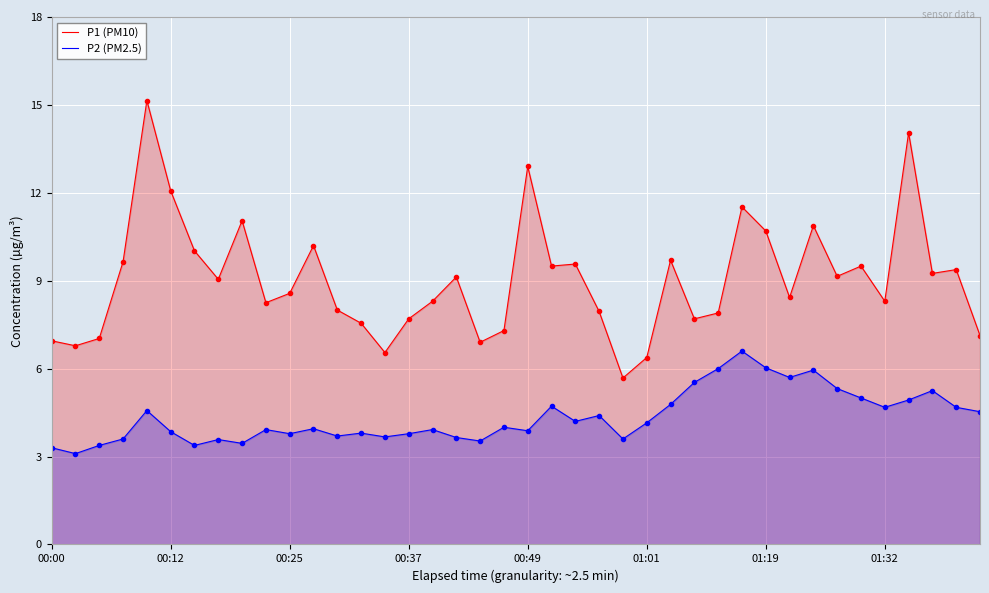

Which series changed the most between 37 and 38?

P2 (PM2.5)